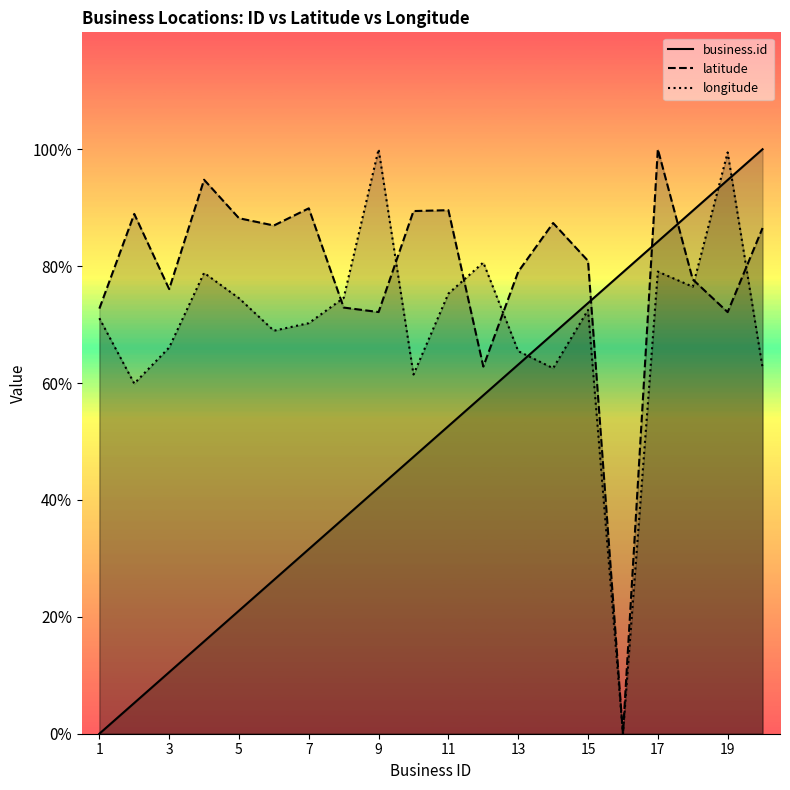

How many intersections are there between business.id and longitude?

3